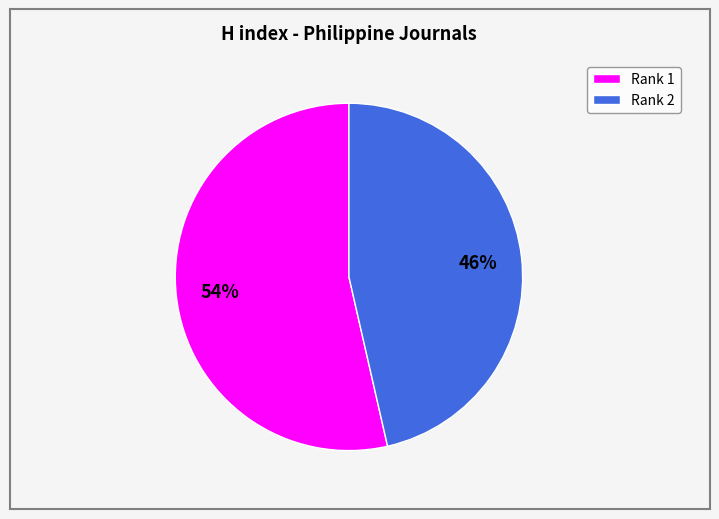

What is the majority slice?

Rank 1